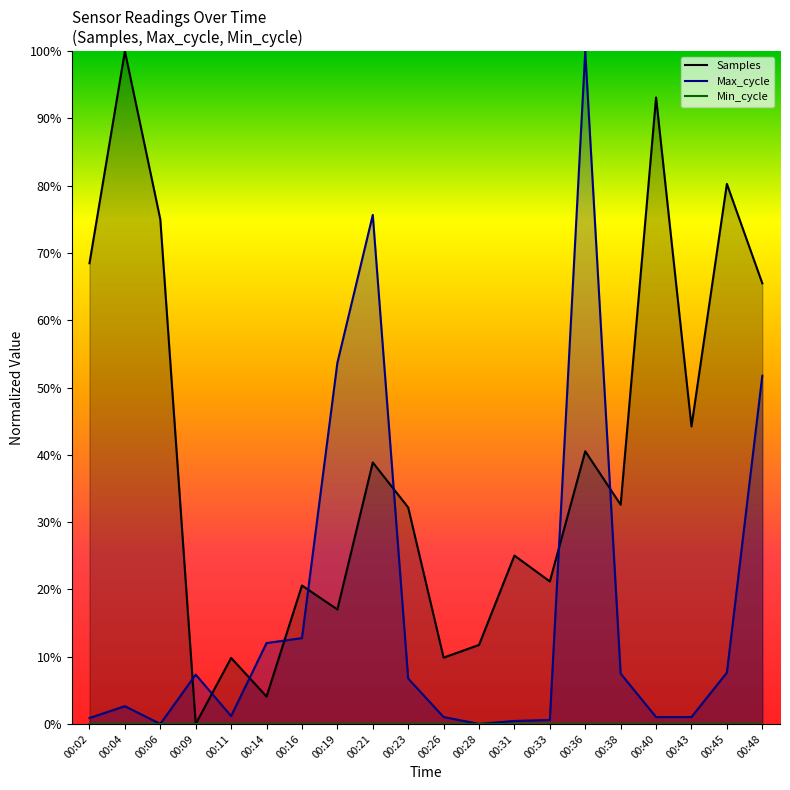

In Max_cycle, how many points are lower than both neighbors (excluding endpoints)?

3